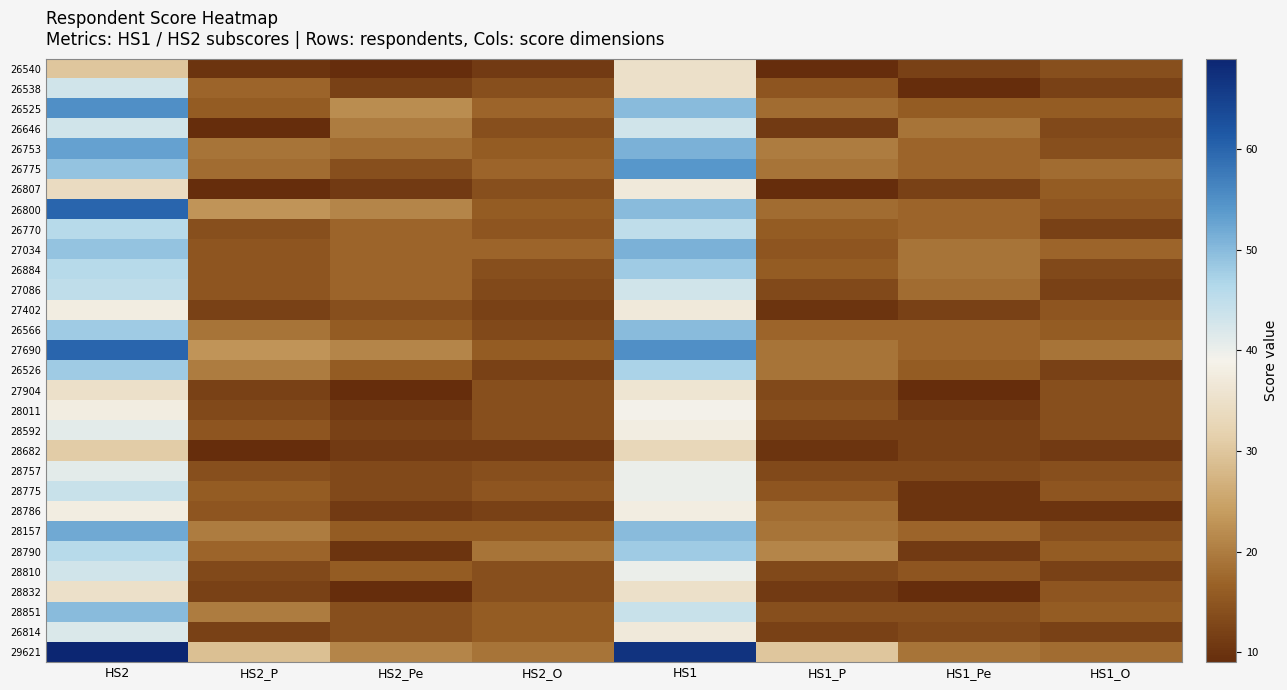

Reading left to right, what are all the values shown in this chart?

26540: HS2=30	HS2_P=10	HS2_Pe=9	HS2_O=11	HS1=35	HS1_P=9	HS1_Pe=12	HS1_O=14
26538: HS2=43	HS2_P=17	HS2_Pe=12	HS2_O=14	HS1=35	HS1_P=15	HS1_Pe=8	HS1_O=12
26525: HS2=55	HS2_P=16	HS2_Pe=22	HS2_O=17	HS1=50	HS1_P=18	HS1_Pe=16	HS1_O=16
26646: HS2=43	HS2_P=9	HS2_Pe=20	HS2_O=14	HS1=43	HS1_P=11	HS1_Pe=19	HS1_O=13
26753: HS2=53	HS2_P=19	HS2_Pe=18	HS2_O=16	HS1=51	HS1_P=20	HS1_Pe=17	HS1_O=14
26775: HS2=49	HS2_P=18	HS2_Pe=14	HS2_O=17	HS1=54	HS1_P=19	HS1_Pe=17	HS1_O=18
26807: HS2=34	HS2_P=9	HS2_Pe=11	HS2_O=14	HS1=37	HS1_P=9	HS1_Pe=12	HS1_O=16
26800: HS2=60	HS2_P=23	HS2_Pe=21	HS2_O=16	HS1=50	HS1_P=18	HS1_Pe=17	HS1_O=15
26770: HS2=46	HS2_P=14	HS2_Pe=17	HS2_O=15	HS1=45	HS1_P=16	HS1_Pe=17	HS1_O=12
27034: HS2=49	HS2_P=15	HS2_Pe=17	HS2_O=17	HS1=51	HS1_P=15	HS1_Pe=19	HS1_O=17
26884: HS2=46	HS2_P=15	HS2_Pe=17	HS2_O=14	HS1=48	HS1_P=16	HS1_Pe=19	HS1_O=13
27086: HS2=45	HS2_P=15	HS2_Pe=17	HS2_O=13	HS1=43	HS1_P=13	HS1_Pe=18	HS1_O=12
27402: HS2=38	HS2_P=12	HS2_Pe=14	HS2_O=12	HS1=37	HS1_P=10	HS1_Pe=12	HS1_O=15
26566: HS2=48	HS2_P=19	HS2_Pe=16	HS2_O=13	HS1=50	HS1_P=17	HS1_Pe=17	HS1_O=16
27690: HS2=60	HS2_P=23	HS2_Pe=21	HS2_O=16	HS1=55	HS1_P=19	HS1_Pe=17	HS1_O=19
26526: HS2=48	HS2_P=20	HS2_Pe=16	HS2_O=12	HS1=47	HS1_P=19	HS1_Pe=16	HS1_O=12
27904: HS2=35	HS2_P=12	HS2_Pe=9	HS2_O=14	HS1=36	HS1_P=13	HS1_Pe=9	HS1_O=14
28011: HS2=38	HS2_P=13	HS2_Pe=11	HS2_O=14	HS1=39	HS1_P=14	HS1_Pe=11	HS1_O=14
28592: HS2=41	HS2_P=15	HS2_Pe=12	HS2_O=14	HS1=38	HS1_P=12	HS1_Pe=12	HS1_O=14
28682: HS2=31	HS2_P=9	HS2_Pe=11	HS2_O=11	HS1=33	HS1_P=10	HS1_Pe=12	HS1_O=11
28757: HS2=41	HS2_P=14	HS2_Pe=13	HS2_O=14	HS1=40	HS1_P=13	HS1_Pe=13	HS1_O=14
28775: HS2=44	HS2_P=16	HS2_Pe=13	HS2_O=15	HS1=40	HS1_P=15	HS1_Pe=10	HS1_O=15
28786: HS2=38	HS2_P=15	HS2_Pe=11	HS2_O=12	HS1=38	HS1_P=18	HS1_Pe=10	HS1_O=10
28157: HS2=52	HS2_P=20	HS2_Pe=16	HS2_O=16	HS1=50	HS1_P=19	HS1_Pe=17	HS1_O=14
28790: HS2=46	HS2_P=17	HS2_Pe=10	HS2_O=19	HS1=48	HS1_P=21	HS1_Pe=11	HS1_O=16
28810: HS2=43	HS2_P=13	HS2_Pe=16	HS2_O=14	HS1=40	HS1_P=13	HS1_Pe=15	HS1_O=12
28832: HS2=35	HS2_P=12	HS2_Pe=9	HS2_O=14	HS1=35	HS1_P=11	HS1_Pe=9	HS1_O=15
28851: HS2=50	HS2_P=20	HS2_Pe=14	HS2_O=16	HS1=44	HS1_P=14	HS1_Pe=14	HS1_O=16
26814: HS2=42	HS2_P=12	HS2_Pe=14	HS2_O=16	HS1=37	HS1_P=12	HS1_Pe=13	HS1_O=12
29621: HS2=69	HS2_P=29	HS2_Pe=21	HS2_O=19	HS1=67	HS1_P=30	HS1_Pe=19	HS1_O=18